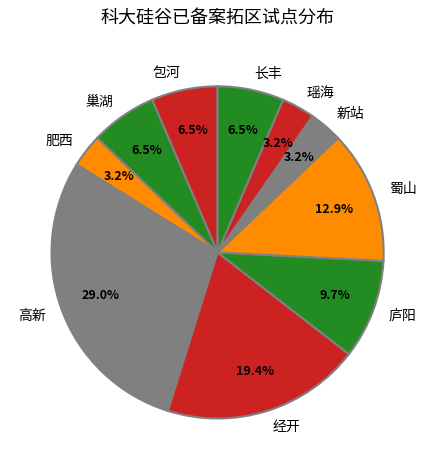

Combined, do 庐阳 and 经开 account for over 50%?

No